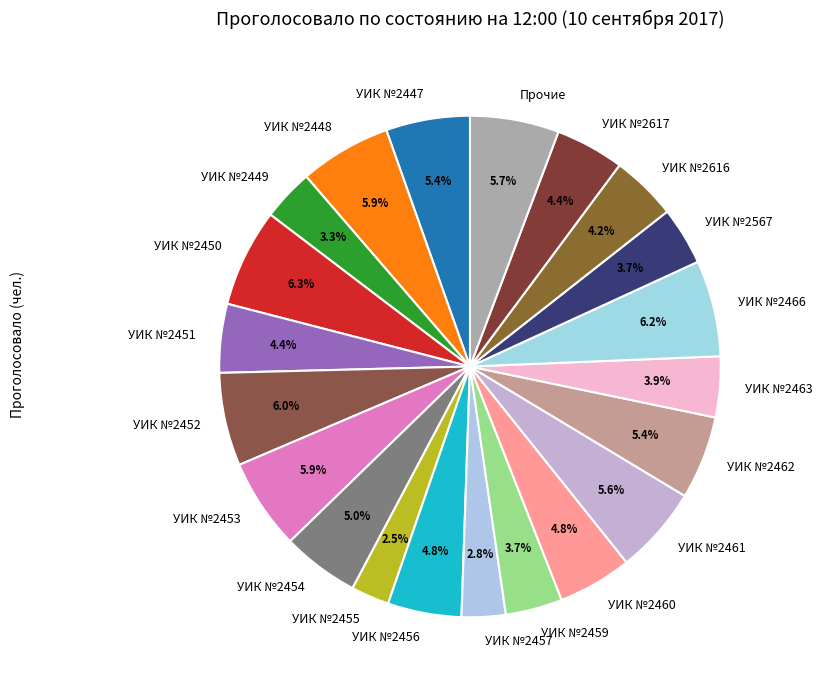

Between УИК №2567 and УИК №2460, which is larger?

УИК №2460